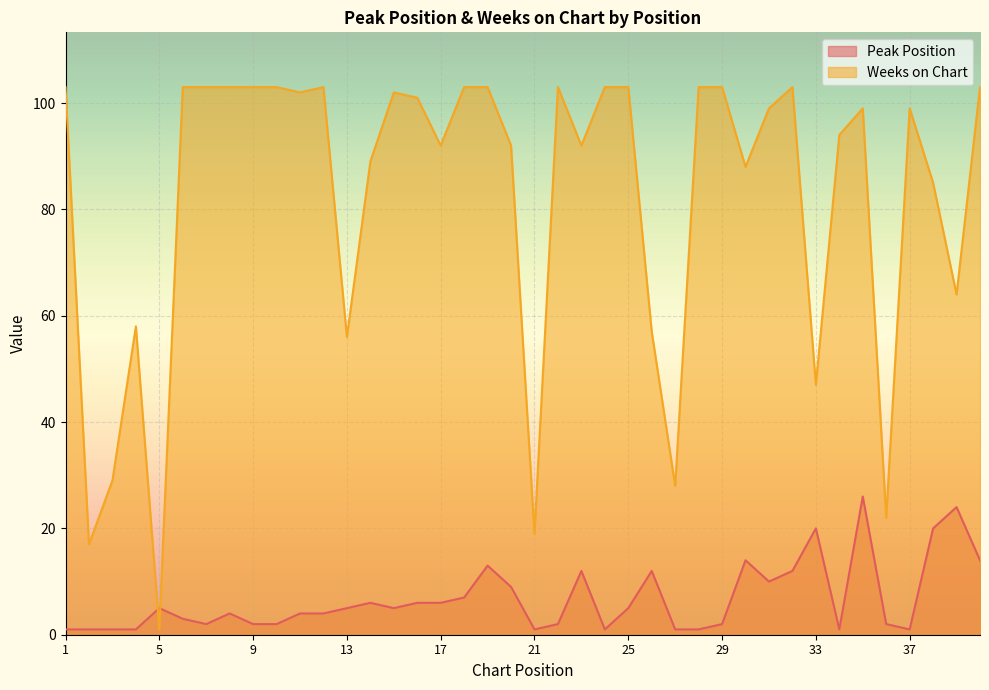

What is the value of the Weeks on Chart point at the 33rd from the left?

47